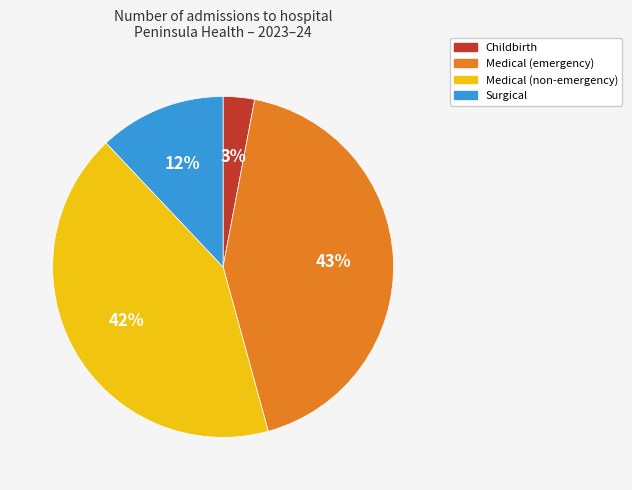

To the nearest percent, what is the average slice percentage?

25%